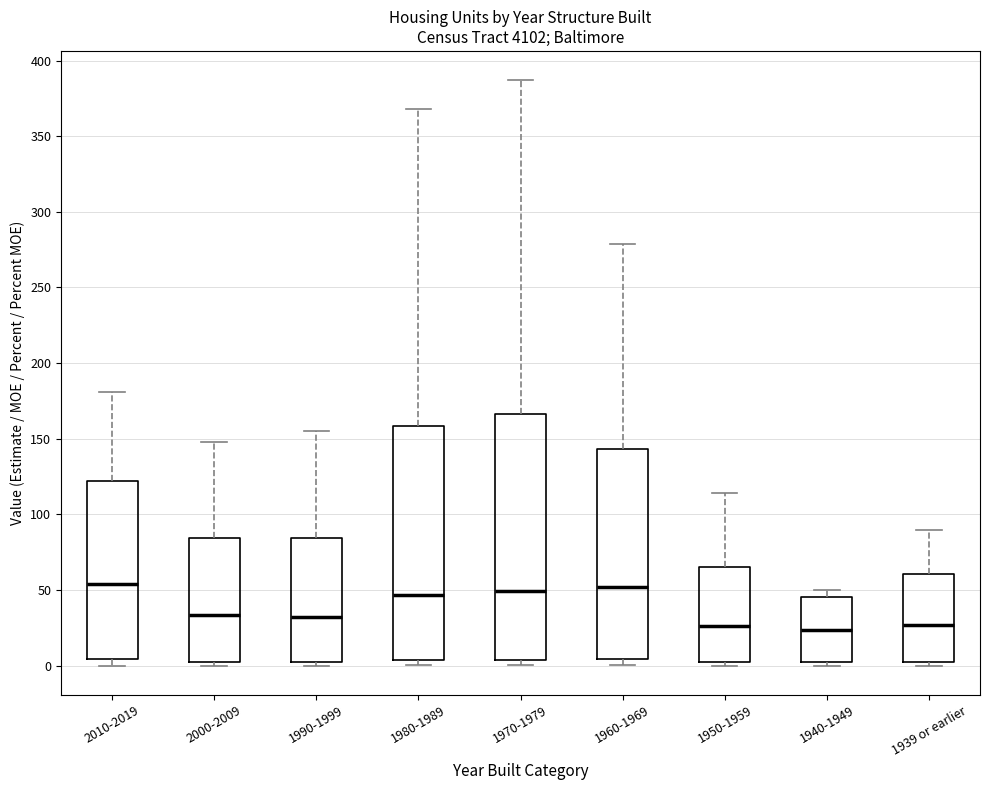

Reading left to right, transcribe this box plot: for each box, give where its median line is, the range the box spans, and where its two whiskers end, as read against the y-axis. The values are not printed on the chart, so give them approximately, as read against the axis.

2010-2019: median 55, box 5 to 120, whiskers 0 to 180
2000-2009: median 35, box 5 to 85, whiskers 0 to 150
1990-1999: median 30, box 5 to 85, whiskers 0 to 155
1980-1989: median 45, box 5 to 160, whiskers 0 to 370
1970-1979: median 50, box 5 to 165, whiskers 0 to 385
1960-1969: median 50, box 5 to 145, whiskers 0 to 280
1950-1959: median 25, box 0 to 65, whiskers 0 (just below the box's lower edge) to 115
1940-1949: median 25, box 0 to 45, whiskers 0 (just below the box's lower edge) to 50
1939 or earlier: median 25, box 0 to 60, whiskers 0 (just below the box's lower edge) to 90